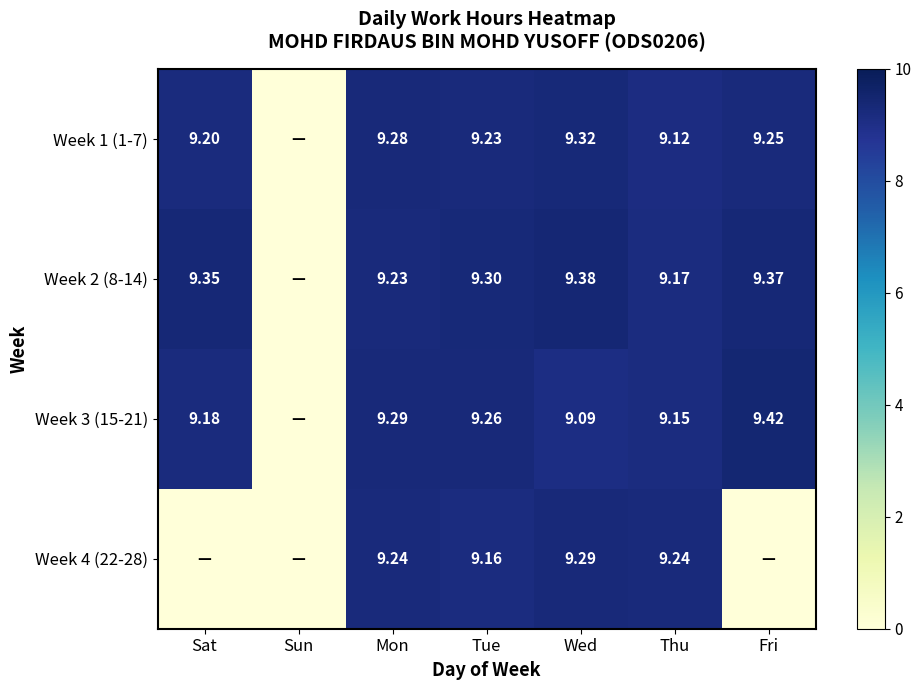

Is the value of Week 3 (15-21) at Tue greater than the value of Week 4 (22-28) at Tue?

Yes